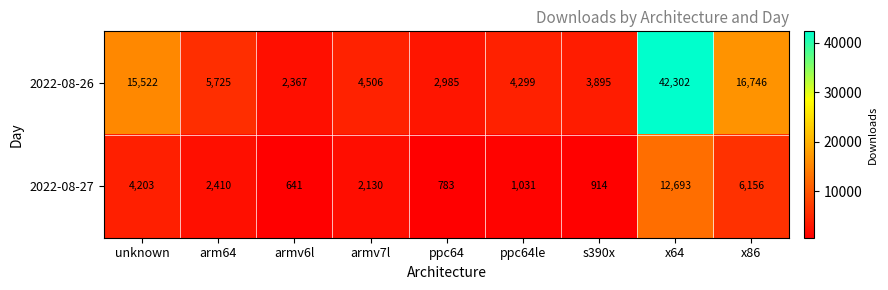

What is the maximum value shown in the chart?

42302